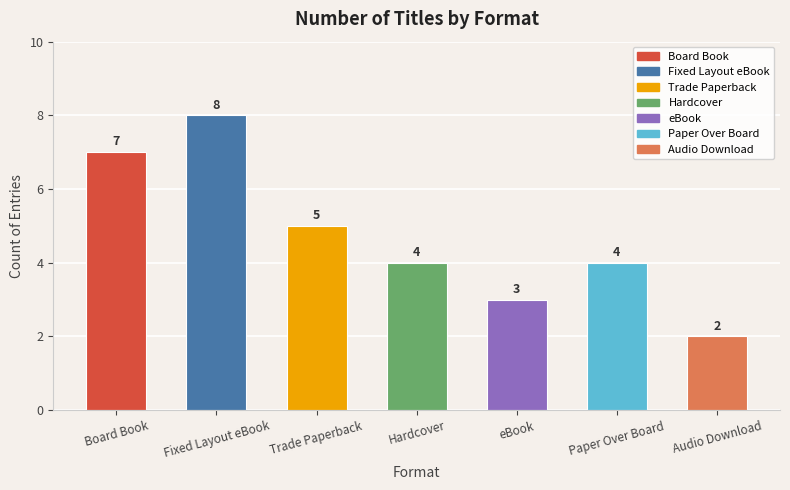

Between Paper Over Board and Board Book, which is larger?

Board Book